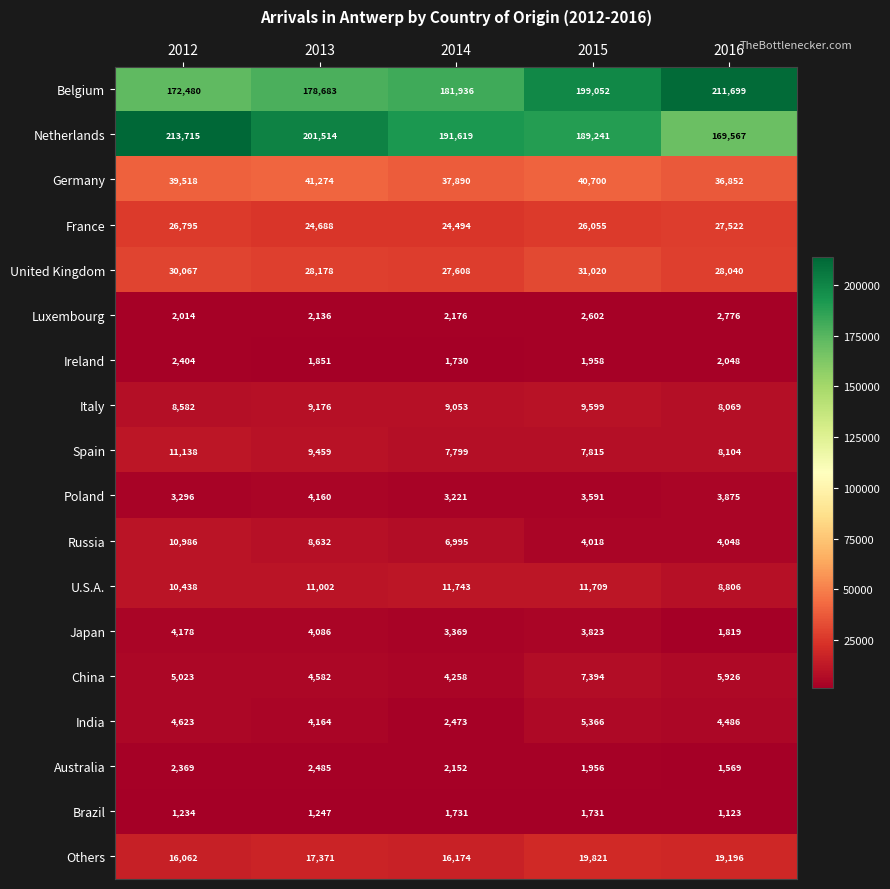

At which label does Ireland first exceed 1958?

2012